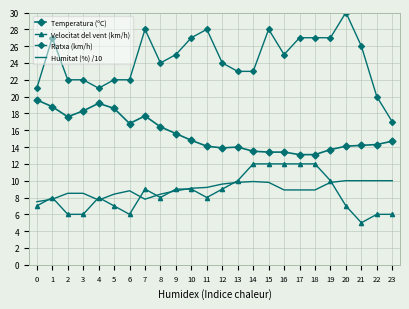

What is the difference between the maximum and minimum values in the Ratxa (km/h) series?

13.0